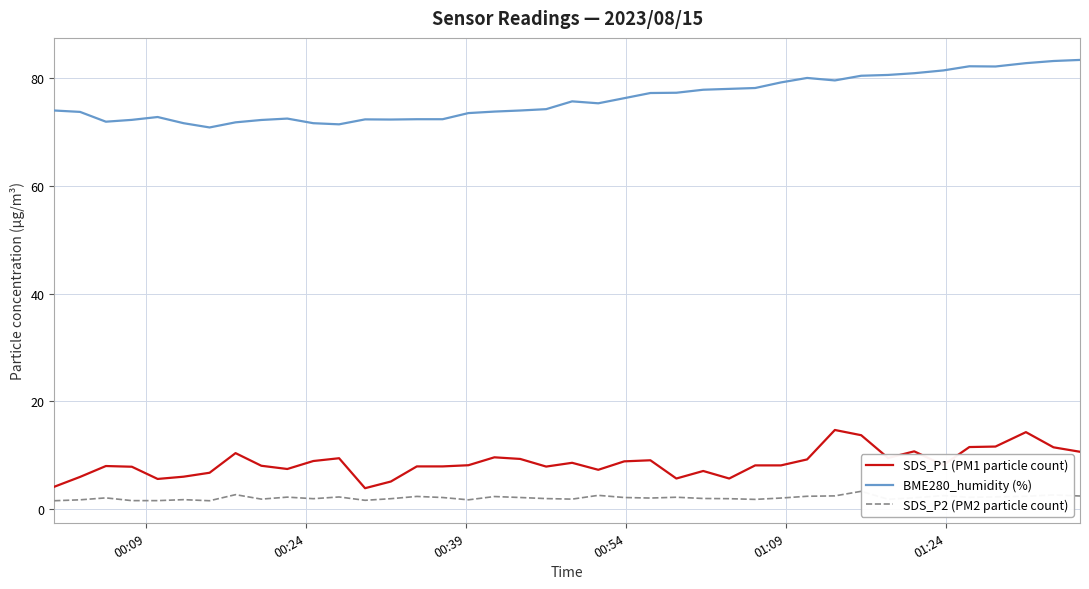

What is the lowest value of the SDS_P1 (PM1 particle count) series?

3.8